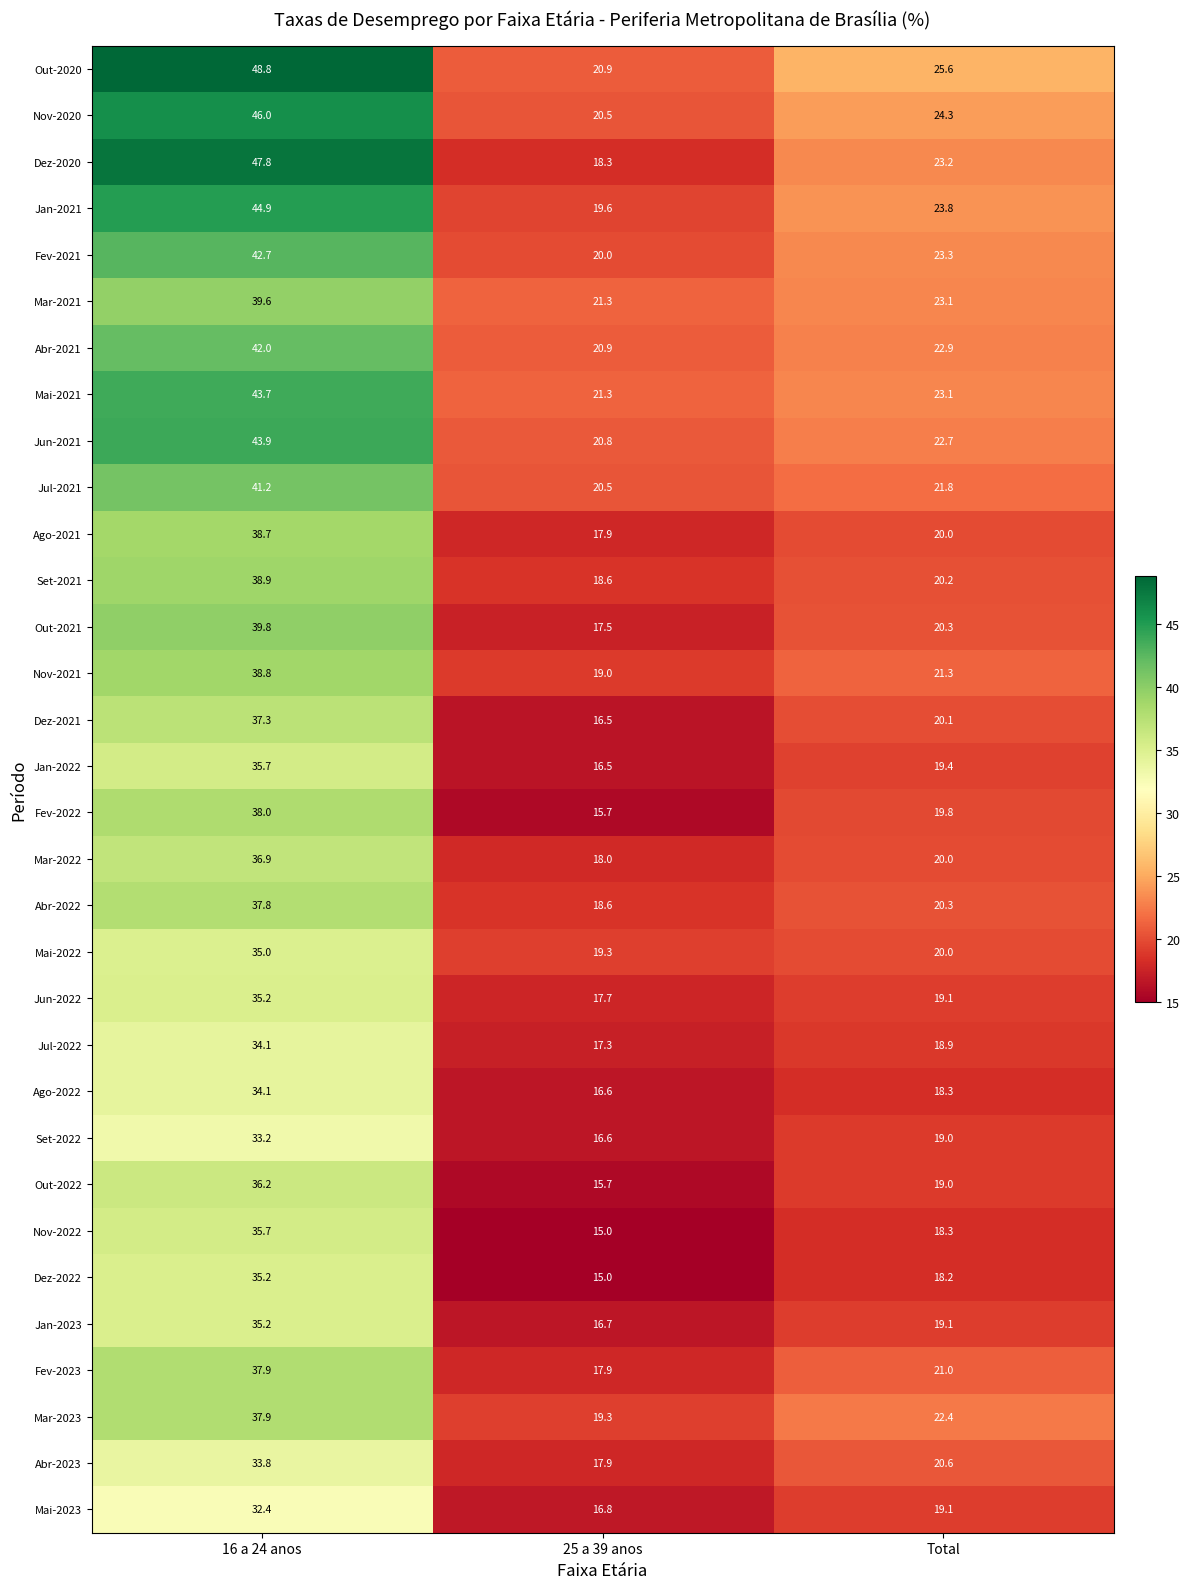

How many values in the Abr-2023 series exceed 20?

2